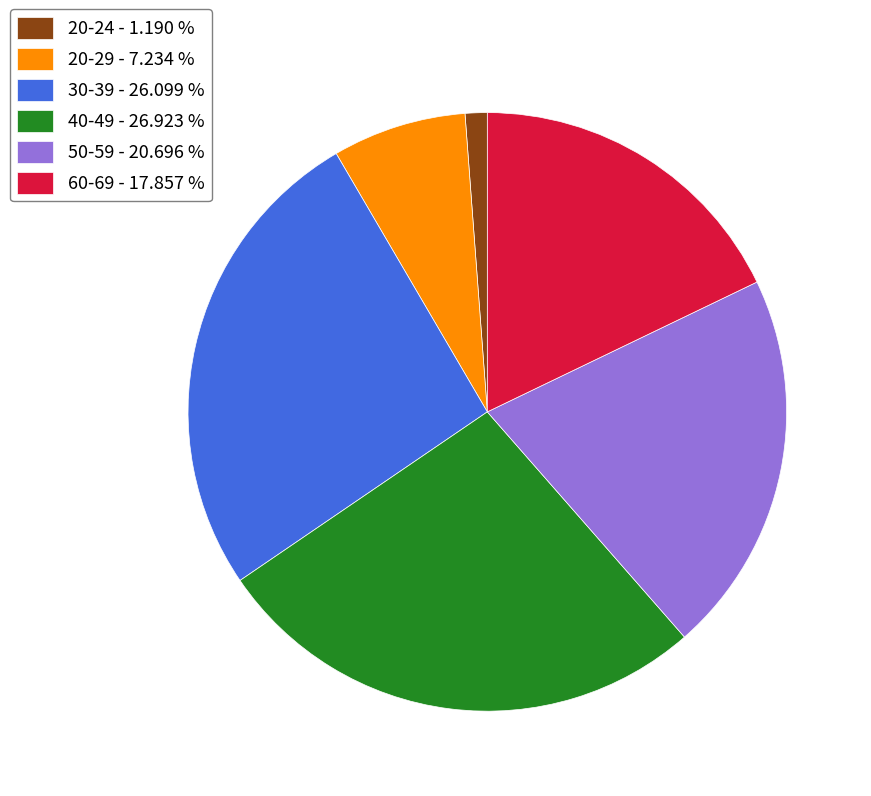

Between 40-49 and 20-29, which is larger?

40-49